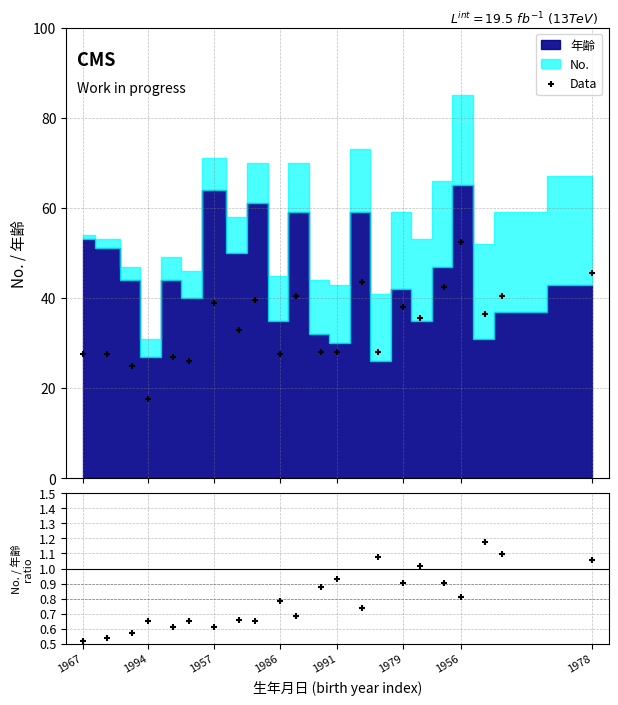

At how many categories does at least one series exceed 15?

22